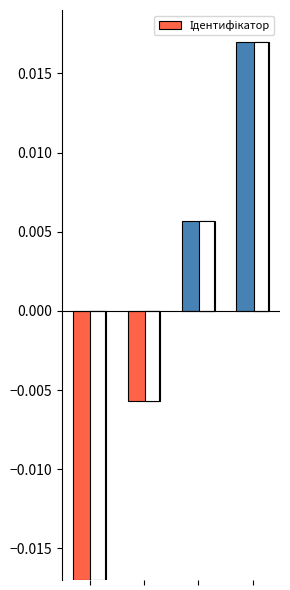

Which category has the highest value across all series?

3